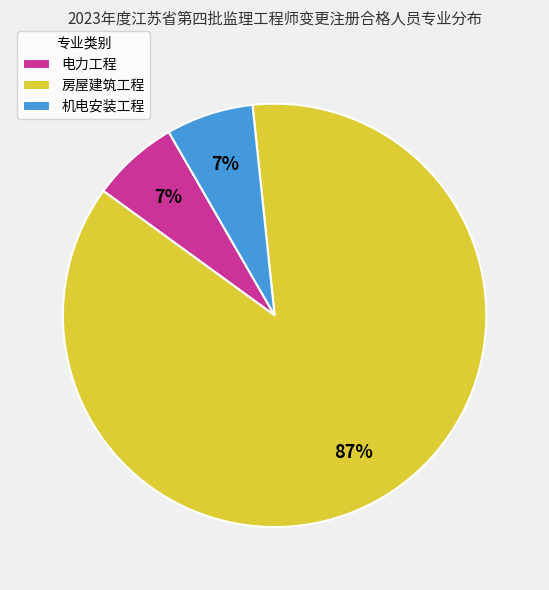

Is the sum of 电力工程 and 房屋建筑工程 greater than half?

Yes